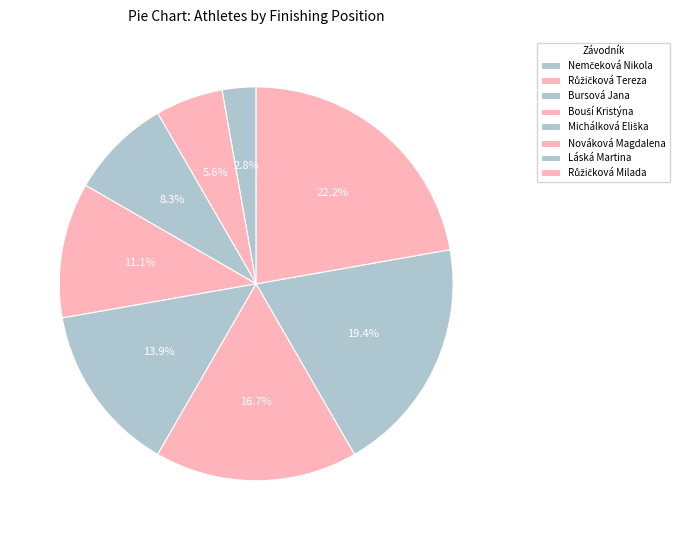

Count the number of slices in the pie.

8